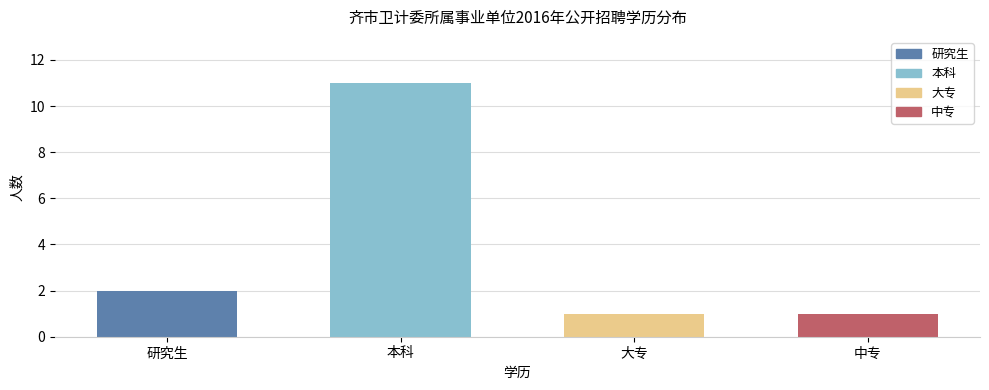

Approximately how many times larger is the value at 研究生 compared to 本科?

0.2